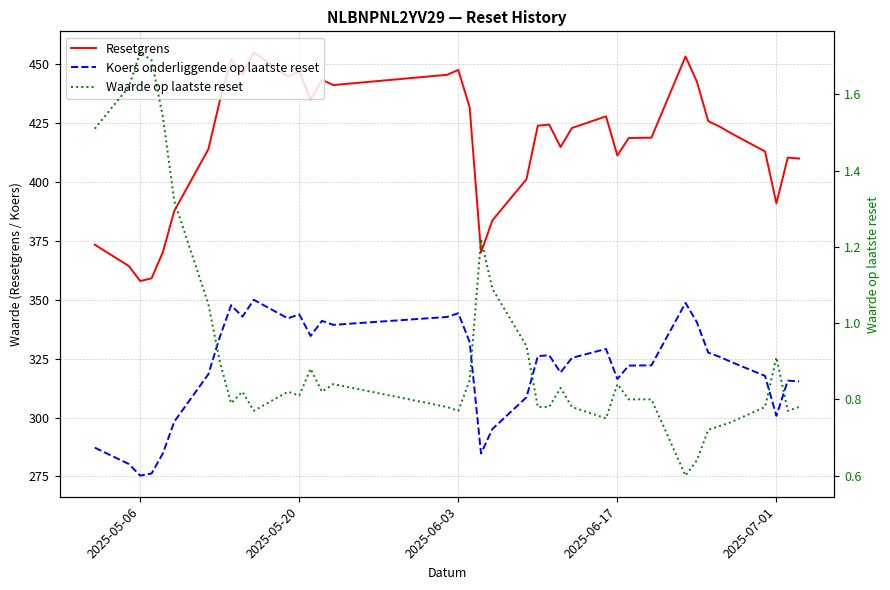

What is the average value of the Waarde op laatste reset series?

0.9